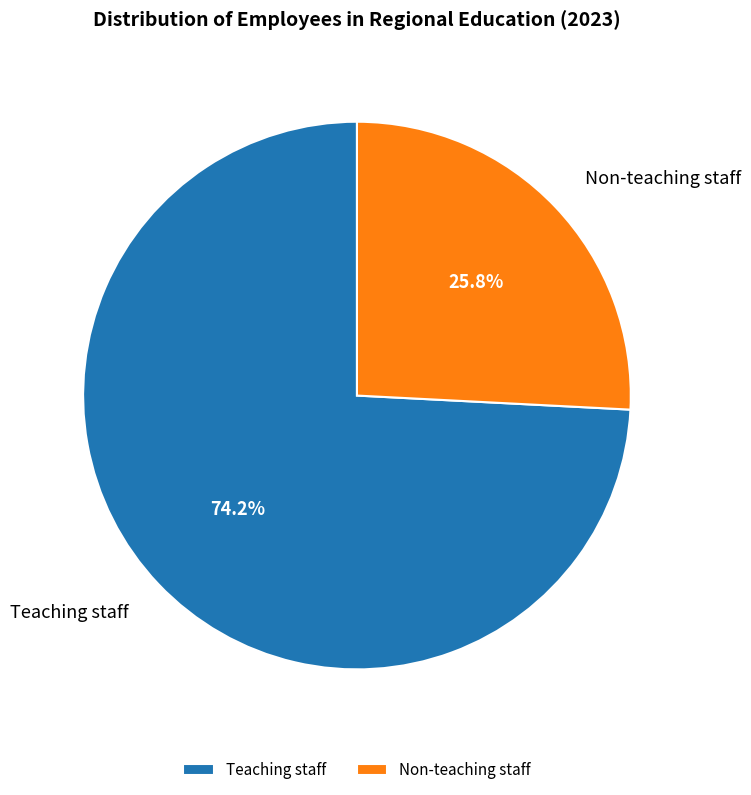

Which category accounts for the majority?

Teaching staff